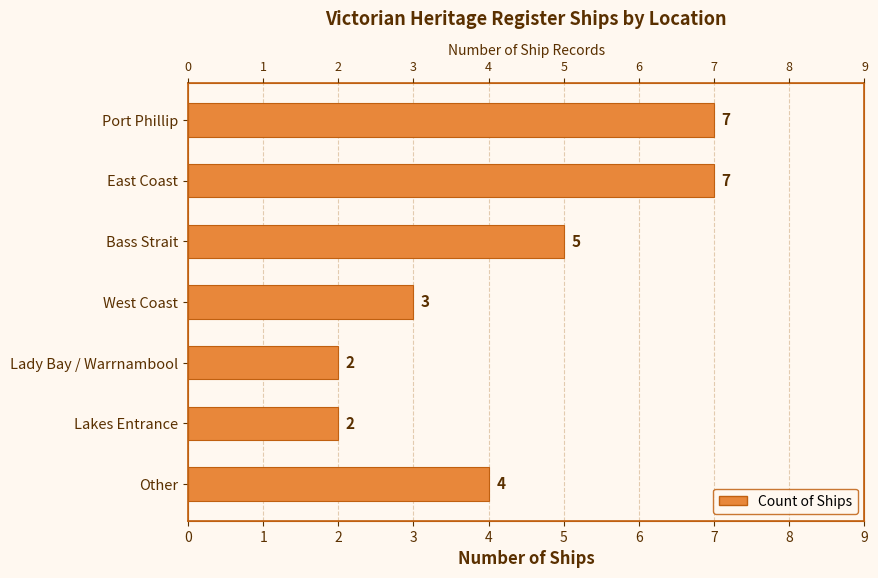

What is the value of the 4th bar from the left?

3